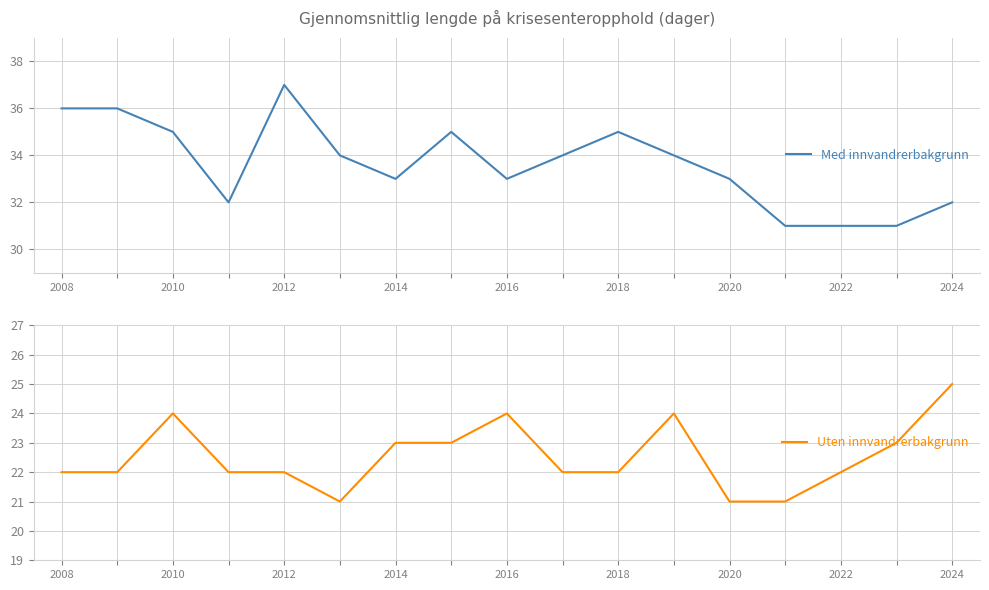

True or false: Uten innvandrerbakgrunn and Med innvandrerbakgrunn cross at least once.

False